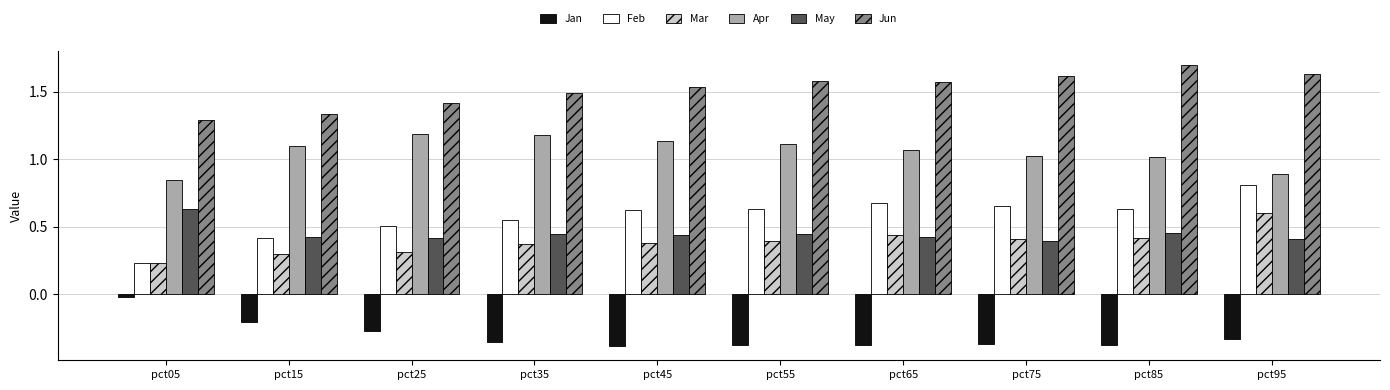

What is the sum of all May values?

4.5